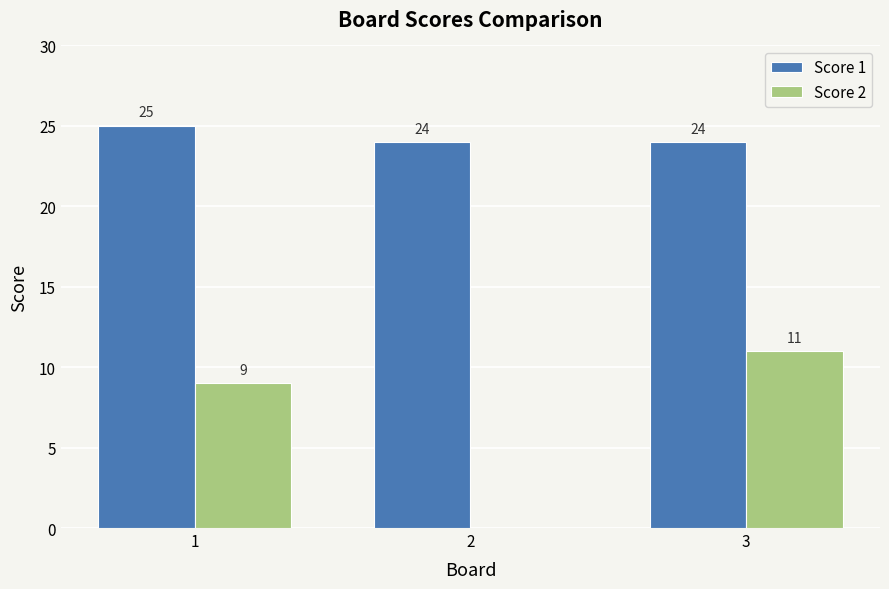

Which category has the highest value across all series?

1